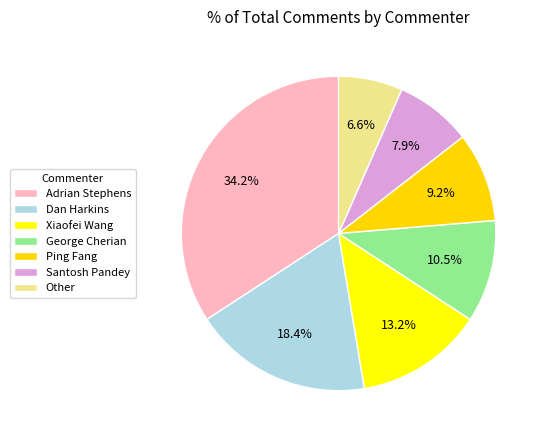

To the nearest percent, what is the difference between the largest and smallest slice percentages?

28%